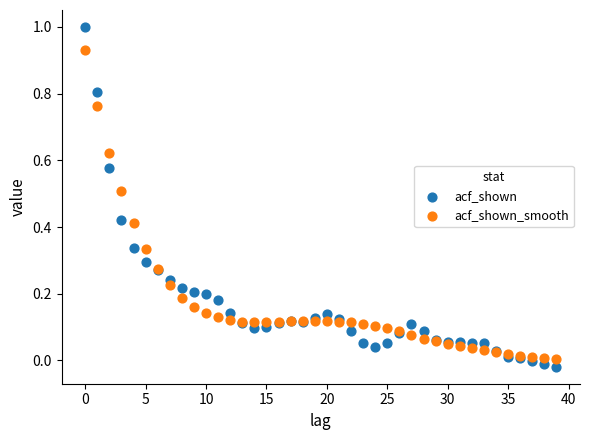

Which series contains the highest Y value?

acf_shown